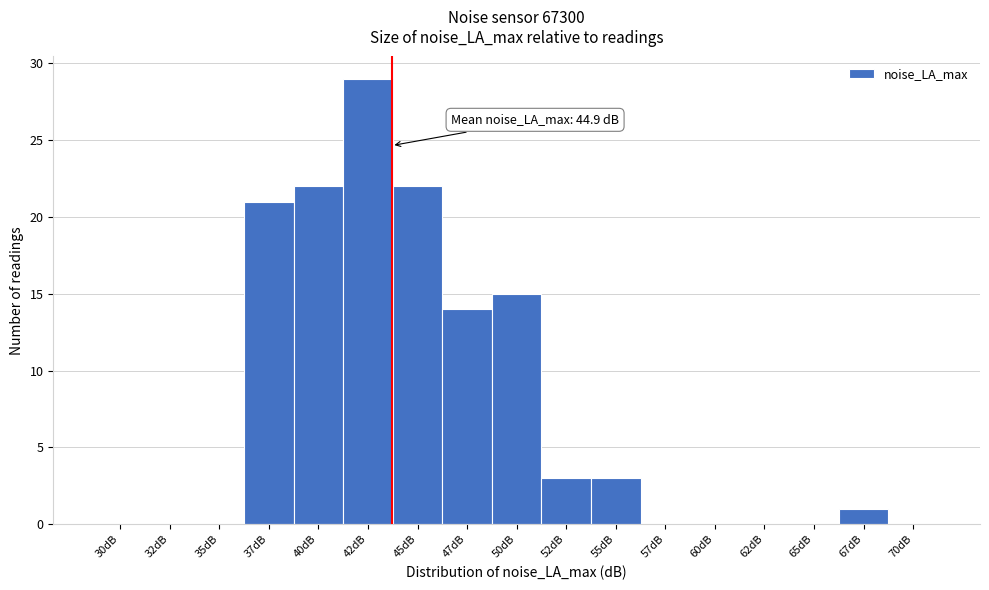

The value at 50dB is 5. True or false?

False